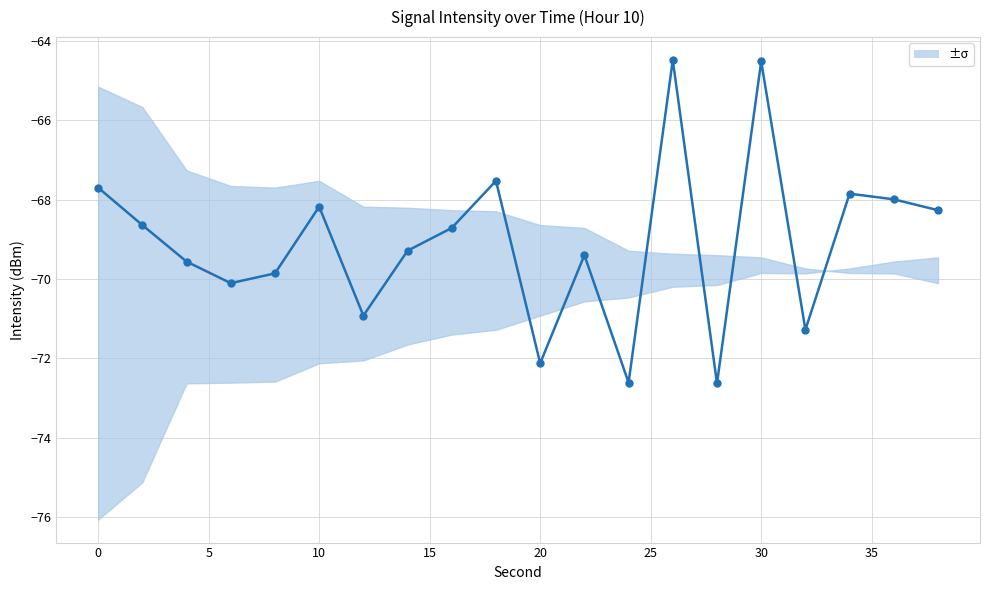

What is the value of the 7th point from the left?

-70.9